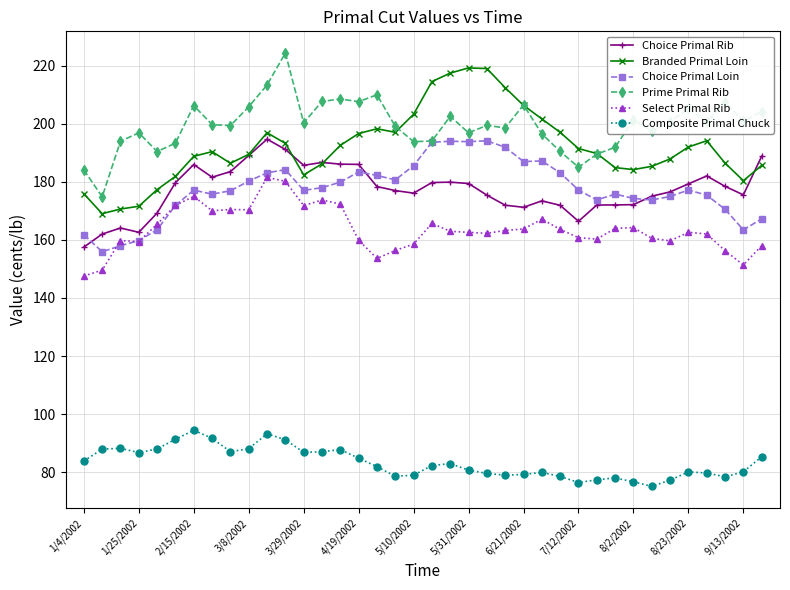

True or false: Select Primal Rib has more than 1 points higher than both neighbors.

True